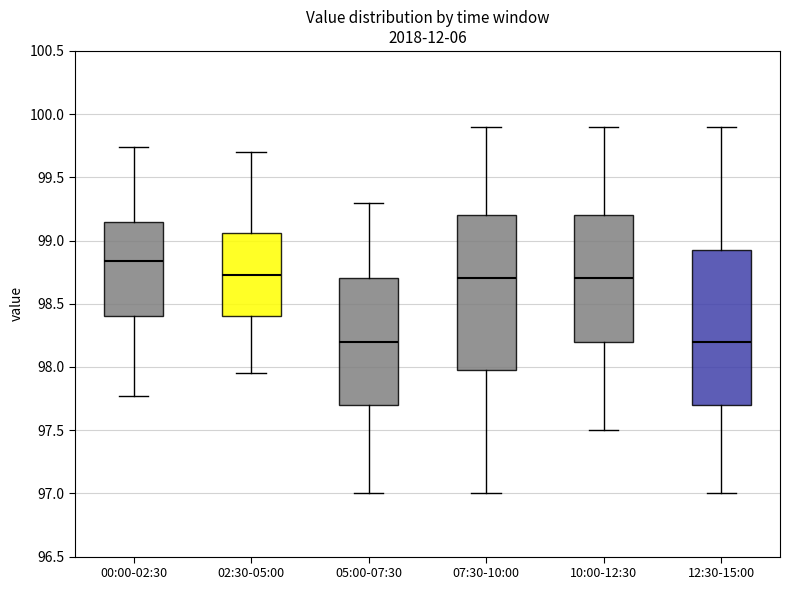

Which box's median line is the highest?

00:00-02:30